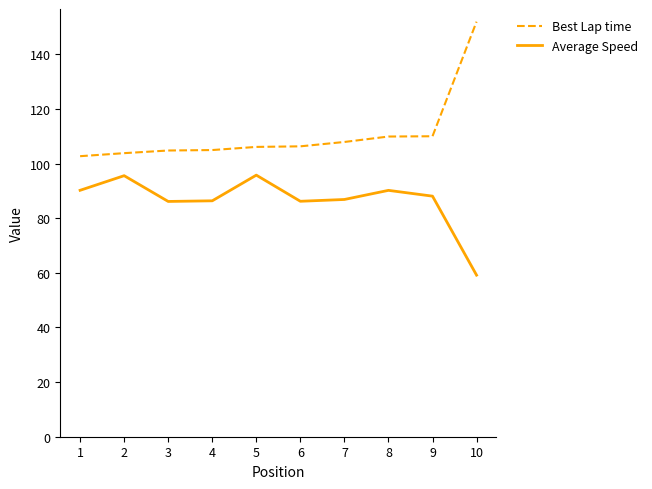

Which series has the widest spread of values?

Best Lap time